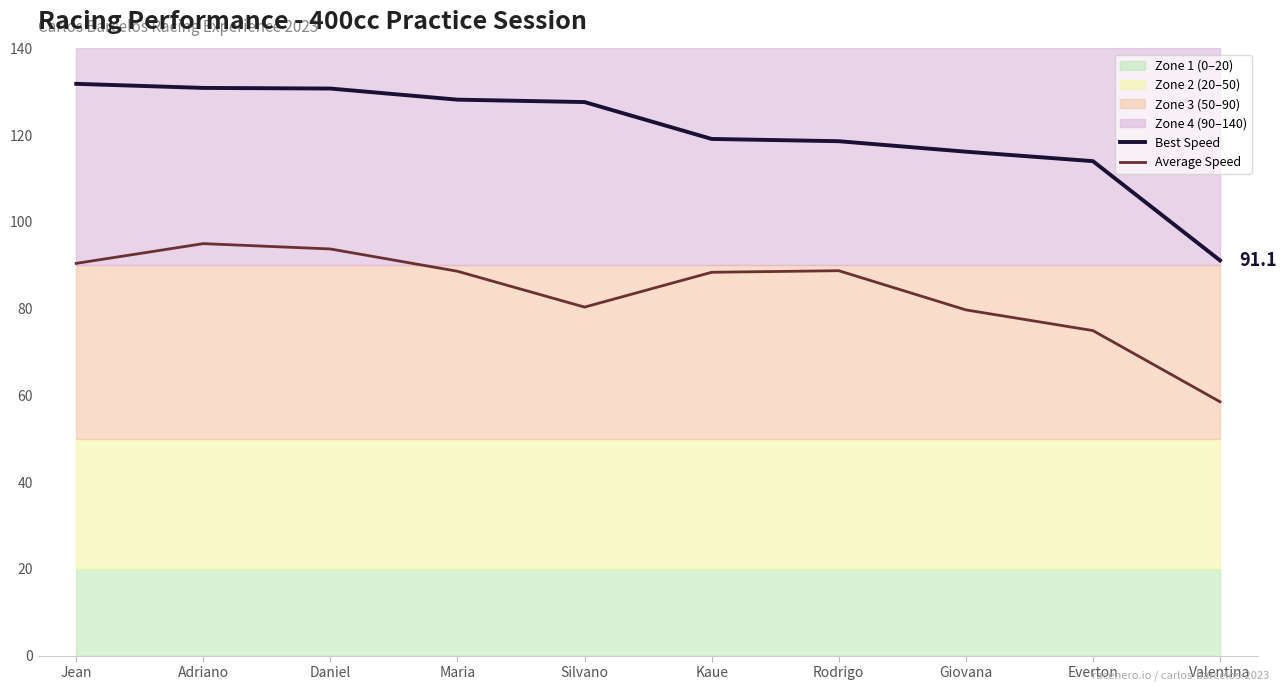

At which category is the sum across all series the highest?

Adriano